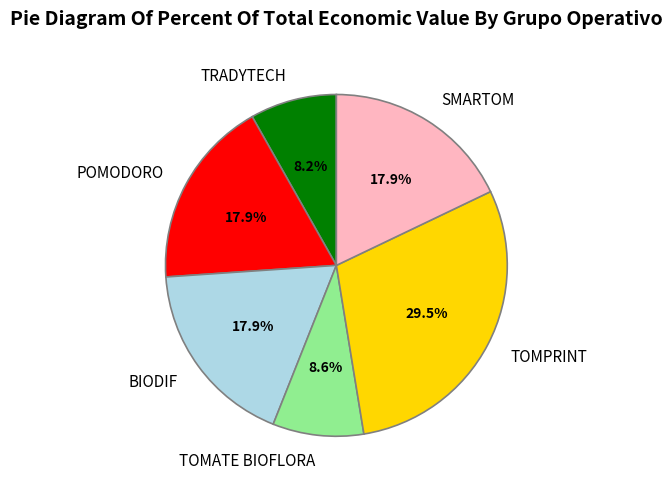

True or false: BIODIF accounts for 18% of the total.

True